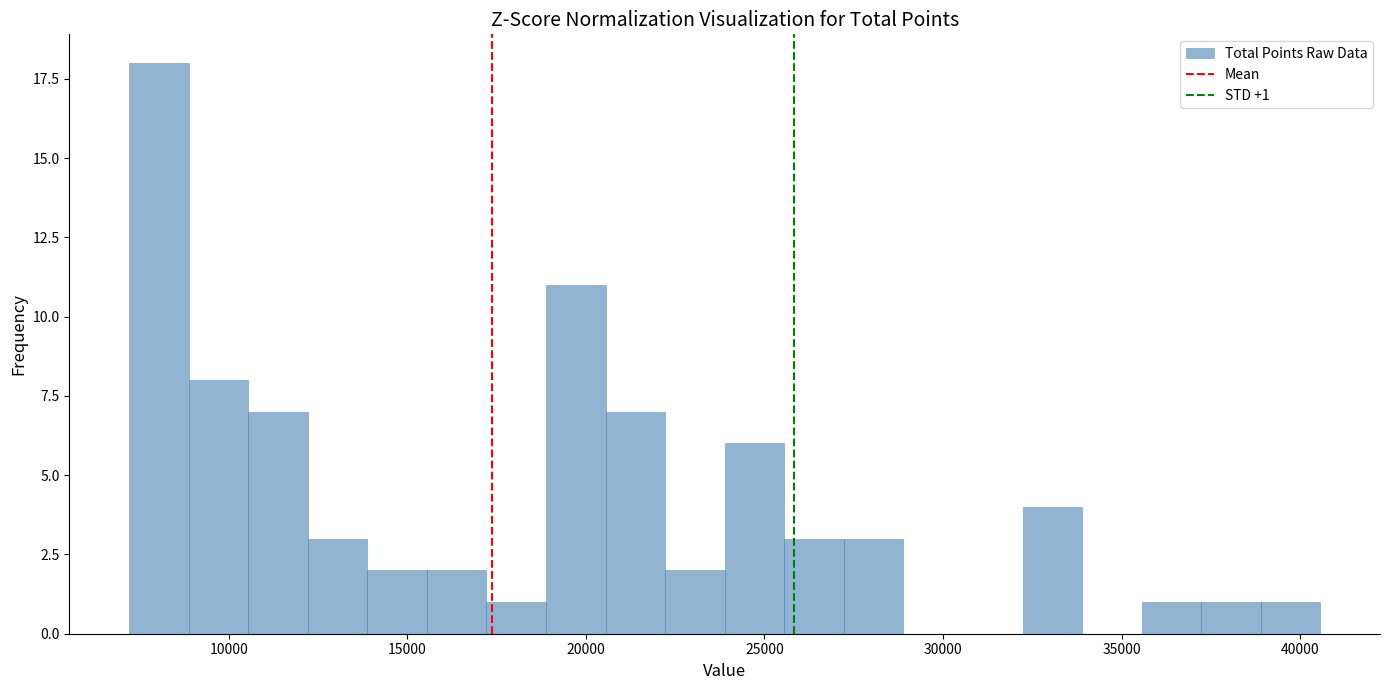

Around what value on the x-axis is the tallest bar? Give the approximate position of its centre, as read against the axis.

8000